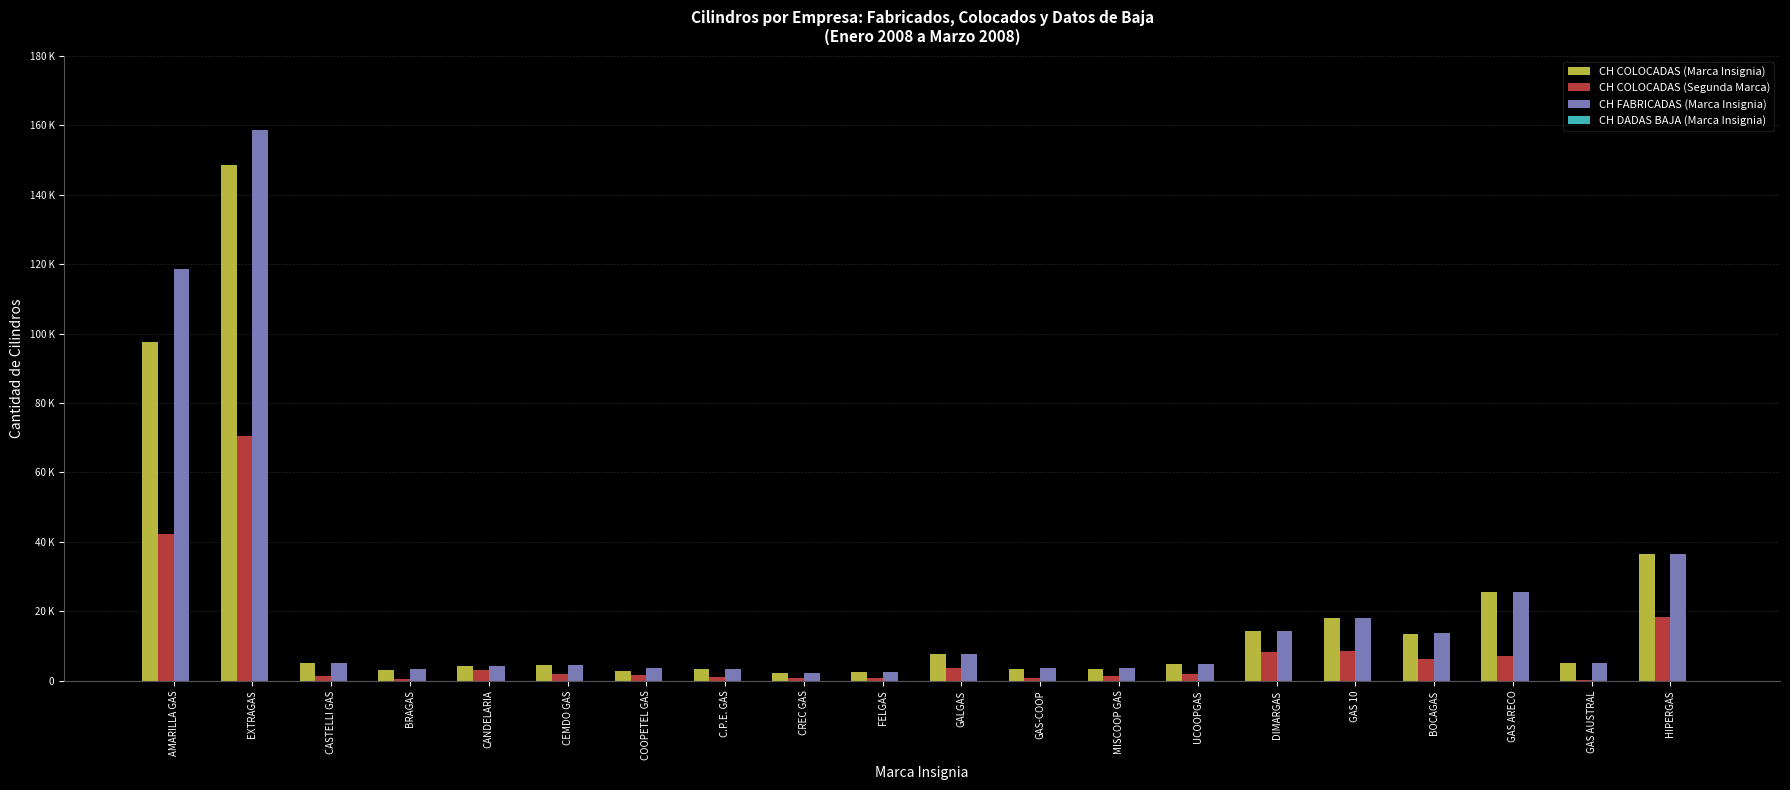

Which series changed the most between UCOOPGAS and BOCAGAS?

CH FABRICADAS (Marca Insignia)